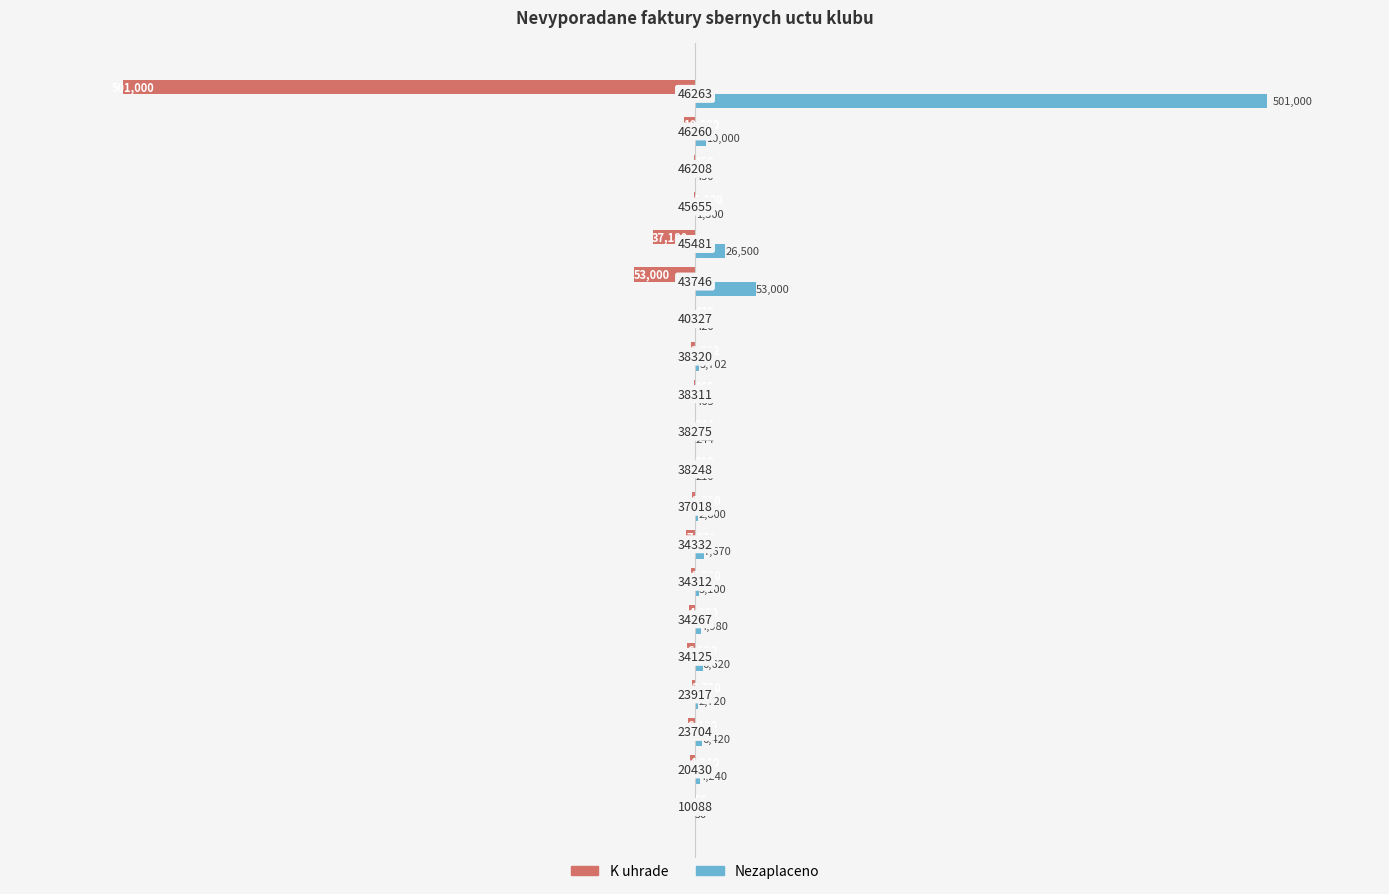

Which series has the largest total across all categories?

Nezaplaceno